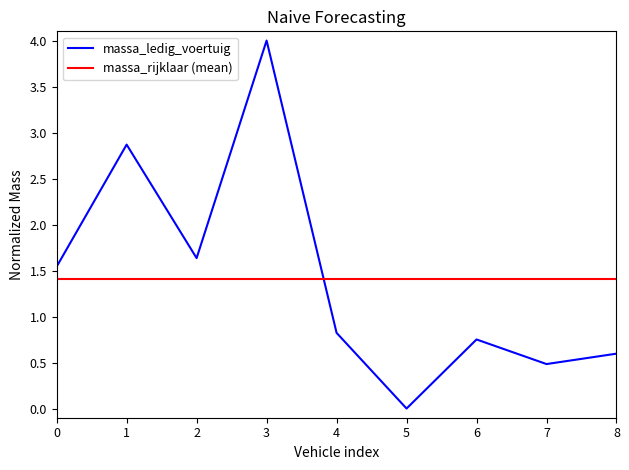

Does the chart display data point markers on the line(s)?

No